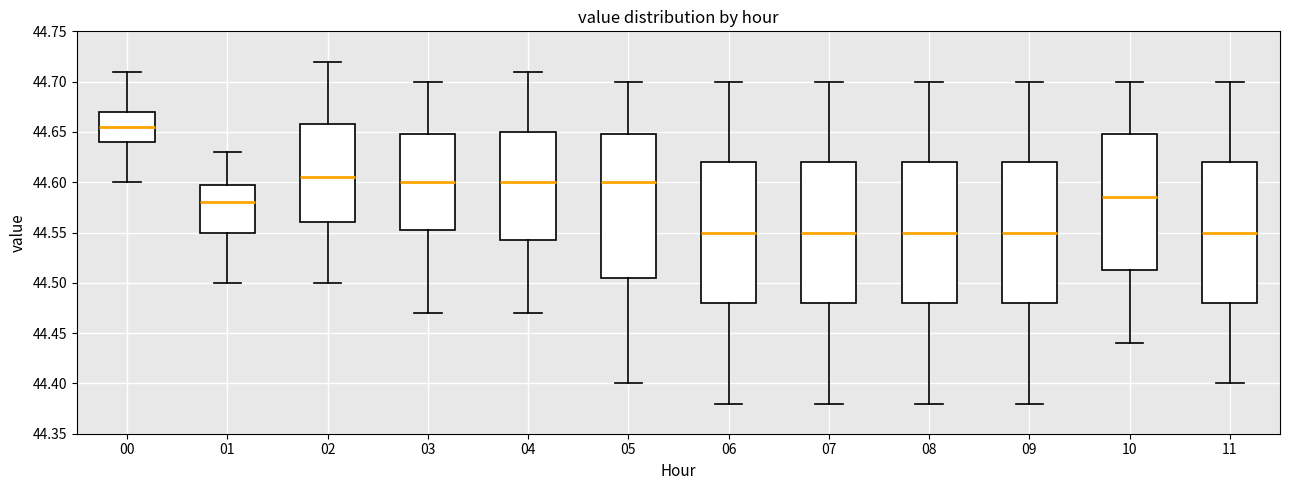

Reading left to right, transcribe this box plot: for each box, give where its median line is, the range the box spans, and where its two whiskers end, as read against the y-axis. The values are not printed on the chart, so give them approximately, as read against the axis.

00: median 44.655, box 44.640 to 44.670, whiskers 44.600 to 44.710
01: median 44.580, box 44.550 to 44.600, whiskers 44.500 to 44.630
02: median 44.605, box 44.560 to 44.660, whiskers 44.500 to 44.720
03: median 44.600, box 44.555 to 44.650, whiskers 44.470 to 44.700
04: median 44.600, box 44.545 to 44.650, whiskers 44.470 to 44.710
05: median 44.600, box 44.505 to 44.650, whiskers 44.400 to 44.700
06: median 44.550, box 44.480 to 44.620, whiskers 44.380 to 44.700
07: median 44.550, box 44.480 to 44.620, whiskers 44.380 to 44.700
08: median 44.550, box 44.480 to 44.620, whiskers 44.380 to 44.700
09: median 44.550, box 44.480 to 44.620, whiskers 44.380 to 44.700
10: median 44.585, box 44.515 to 44.650, whiskers 44.440 to 44.700
11: median 44.550, box 44.480 to 44.620, whiskers 44.400 to 44.700